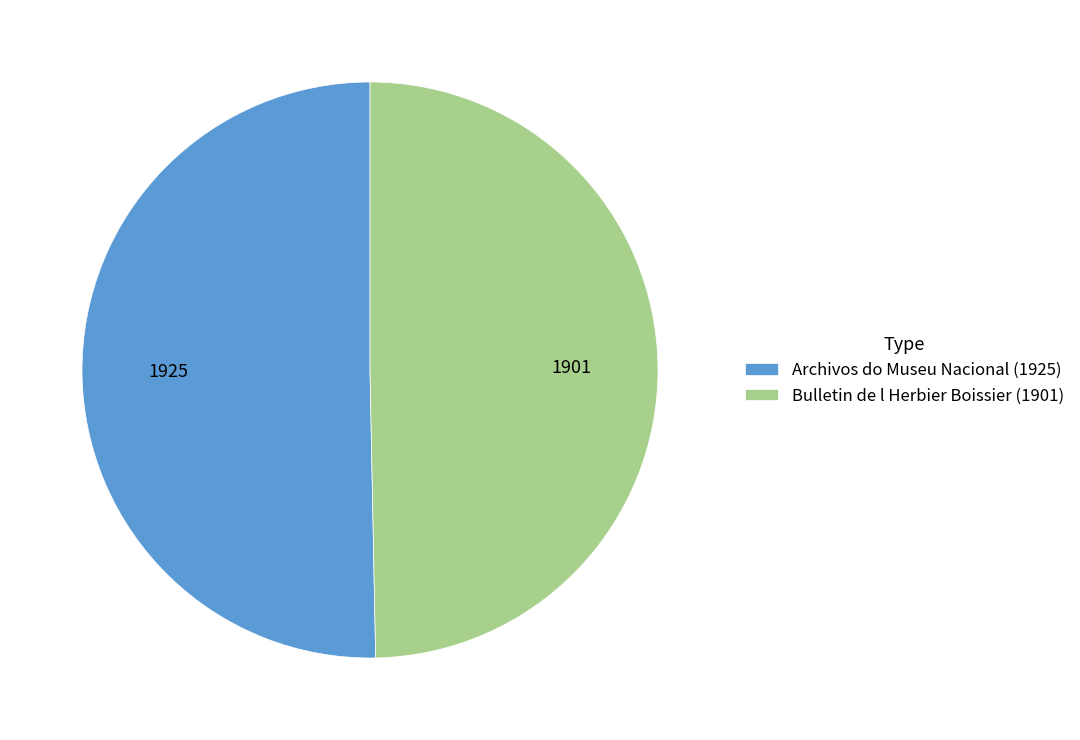

Rank the categories by value from lowest to highest.

Bulletin de l Herbier Boissier (1901), Archivos do Museu Nacional (1925)